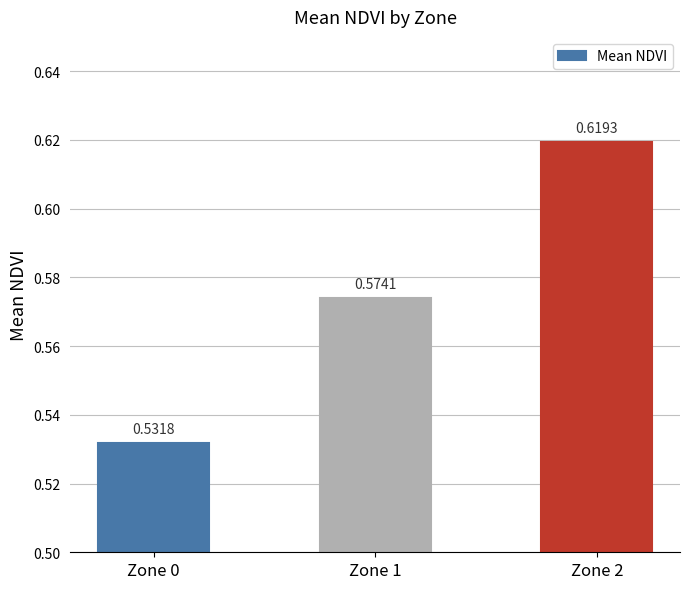

What is the sum of all values?

1.7